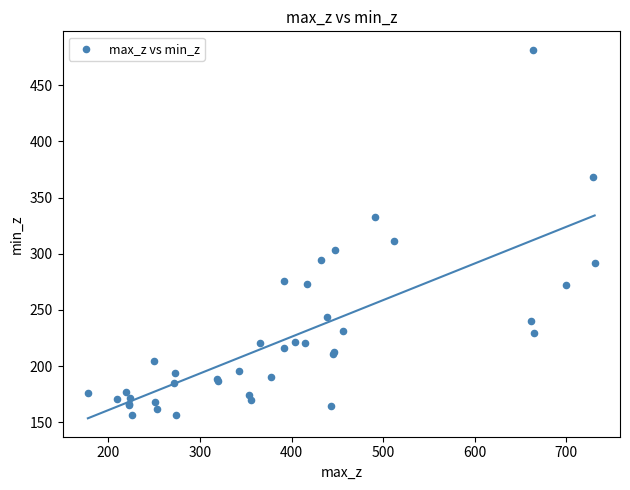

What Y value in the scatter plot is closest to 319?

311.2